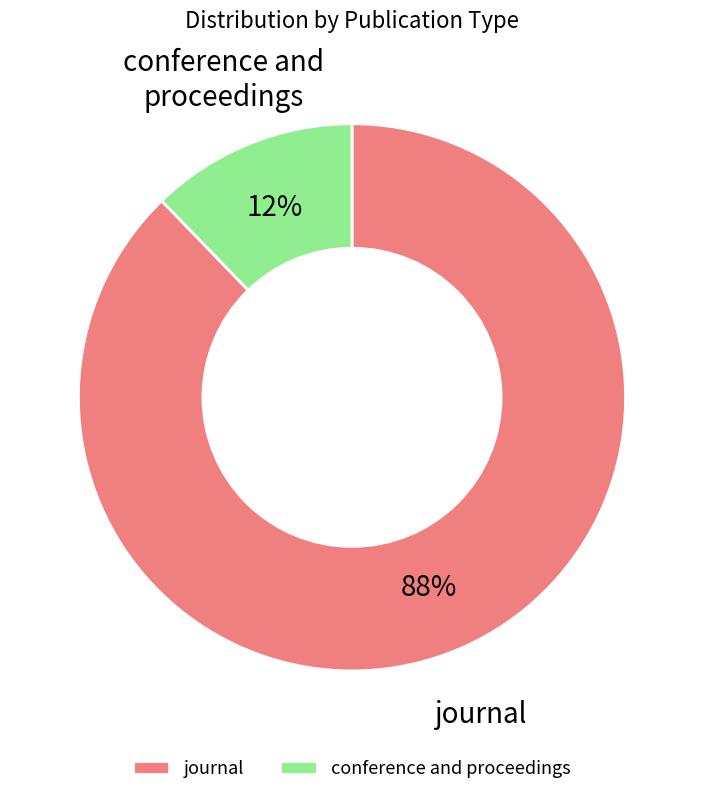

To the nearest percent, what percentage of the pie is journal?

88%